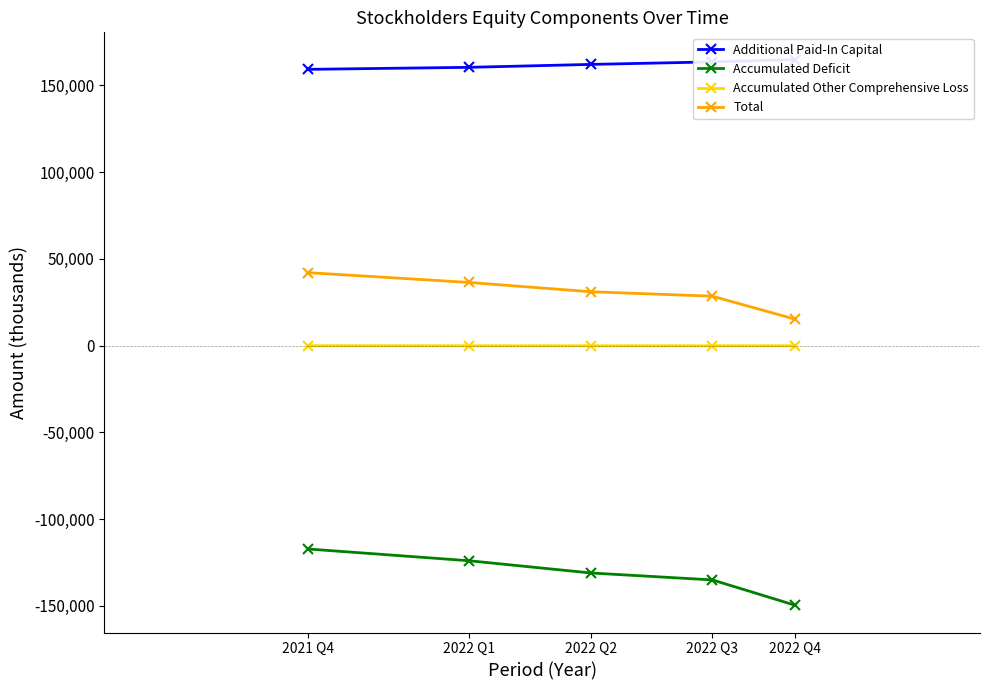

Reading left to right, list all the values displayed in this chart.

Additional Paid-In Capital: 2021 Q4=159256	2022 Q1=160418	2022 Q2=162105	2022 Q3=163551	2022 Q4=164865
Accumulated Deficit: 2021 Q4=-117199	2022 Q1=-123953	2022 Q2=-130996	2022 Q3=-135004	2022 Q4=-149597
Accumulated Other Comprehensive Loss: 2021 Q4=0	2022 Q1=-37	2022 Q2=-41	2022 Q3=-36	2022 Q4=-25
Total: 2021 Q4=42069	2022 Q1=36440	2022 Q2=31081	2022 Q3=28524	2022 Q4=15257